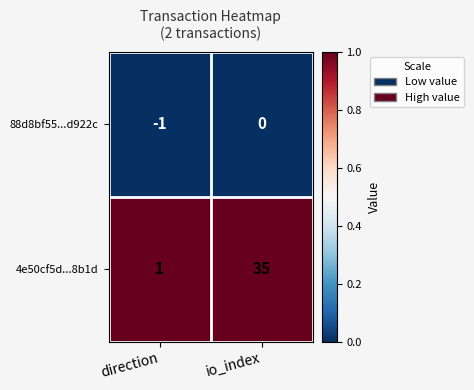

How many data points does each series have?

2